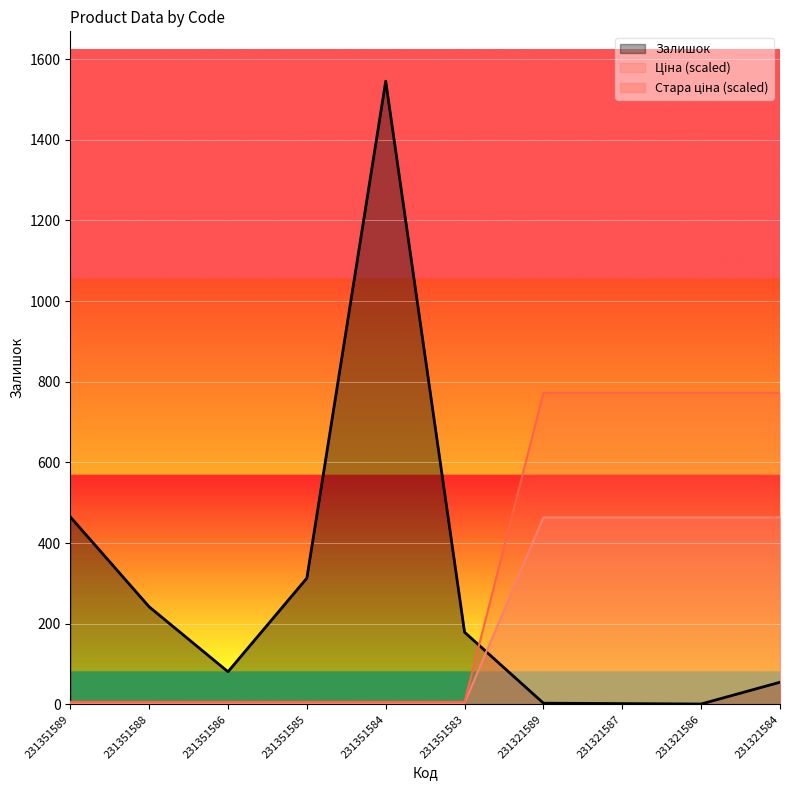

Rank the series at 231351589 from highest to lowest value.

Залишок, Ціна, Стара ціна